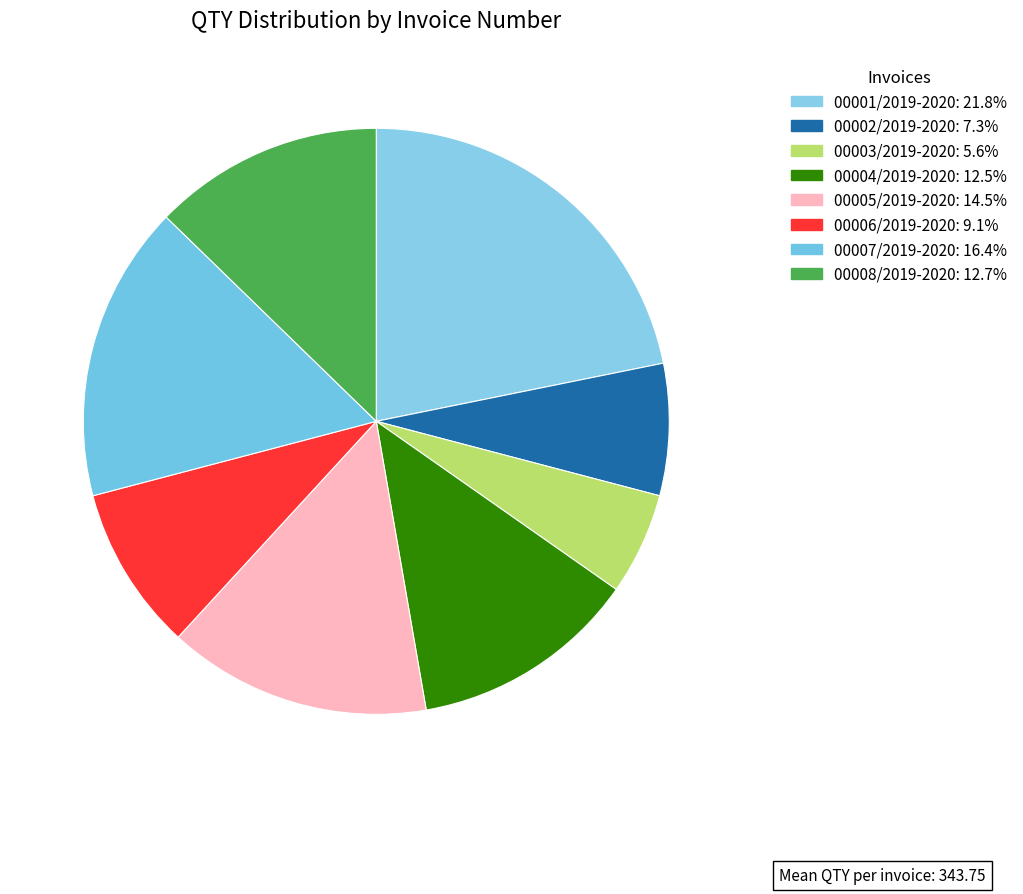

The 00007/2019-2020 slice represents 16% of the pie. True or false?

True